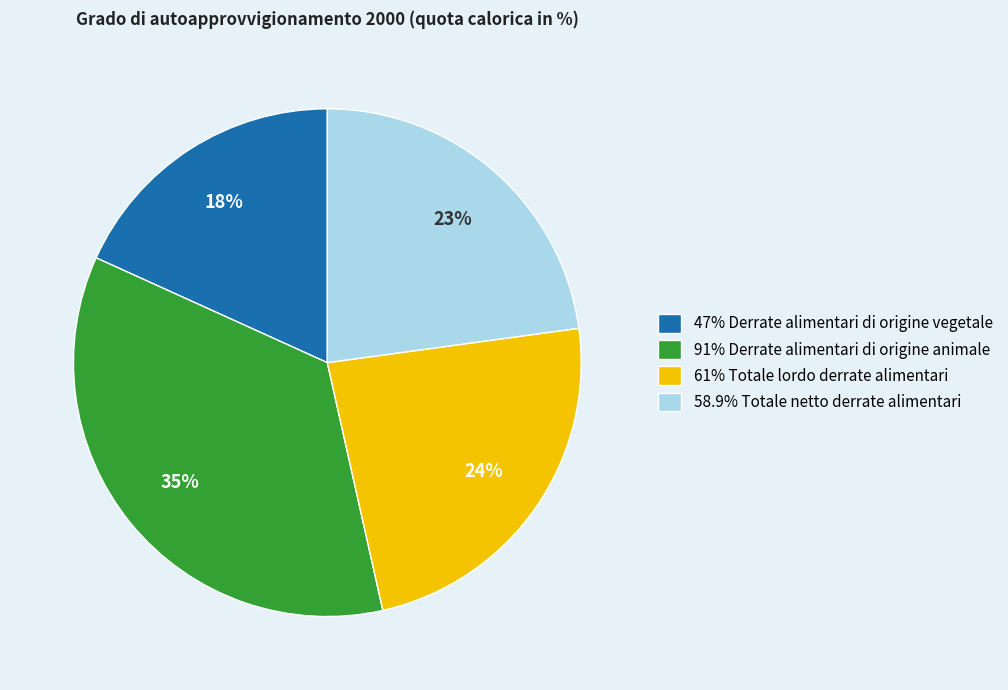

To the nearest percent, what is the difference between the largest and smallest slice percentages?

17%